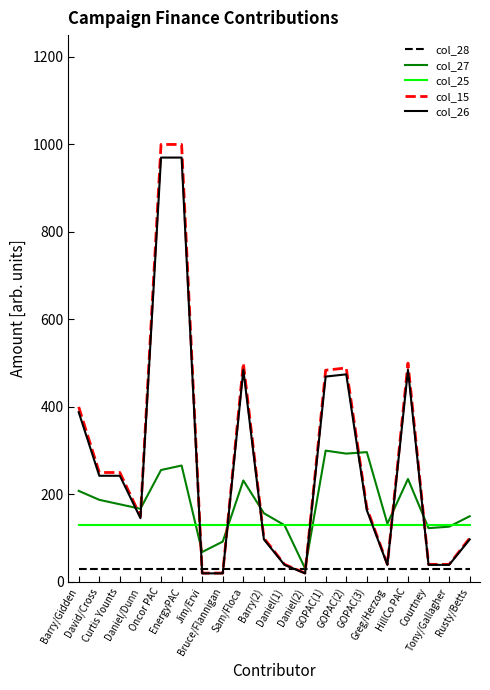

What is the label of the 4th point from the right?

HillCo PAC